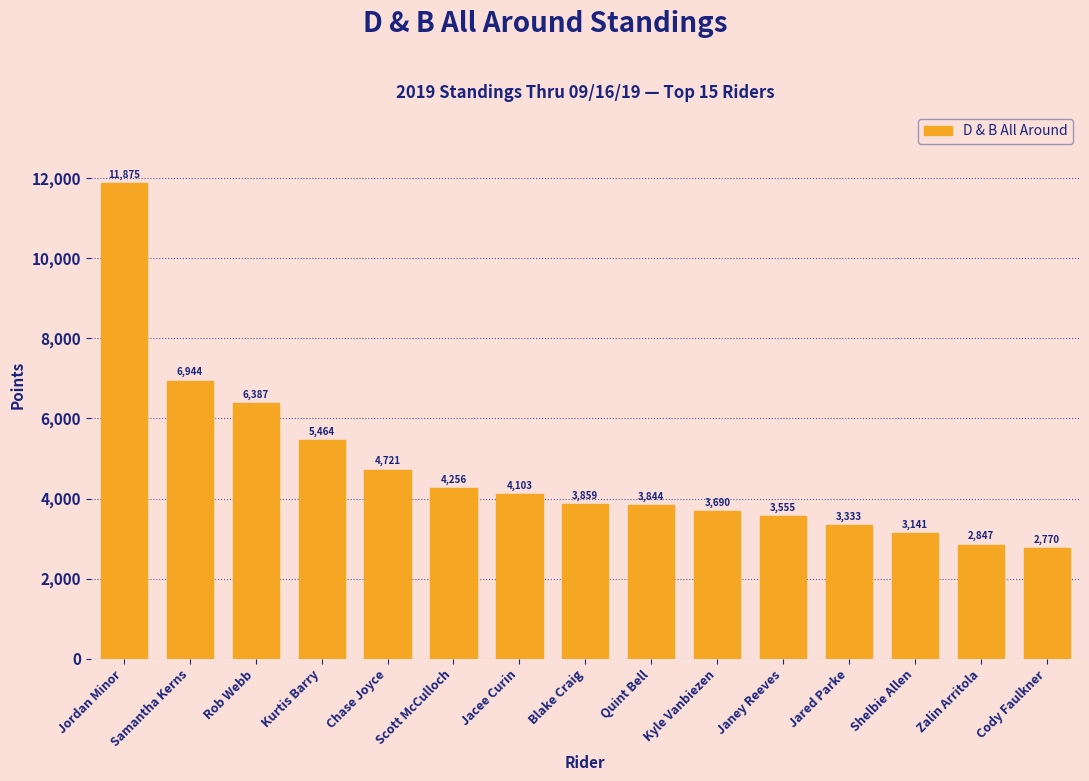

How many values exceed 3858?

8